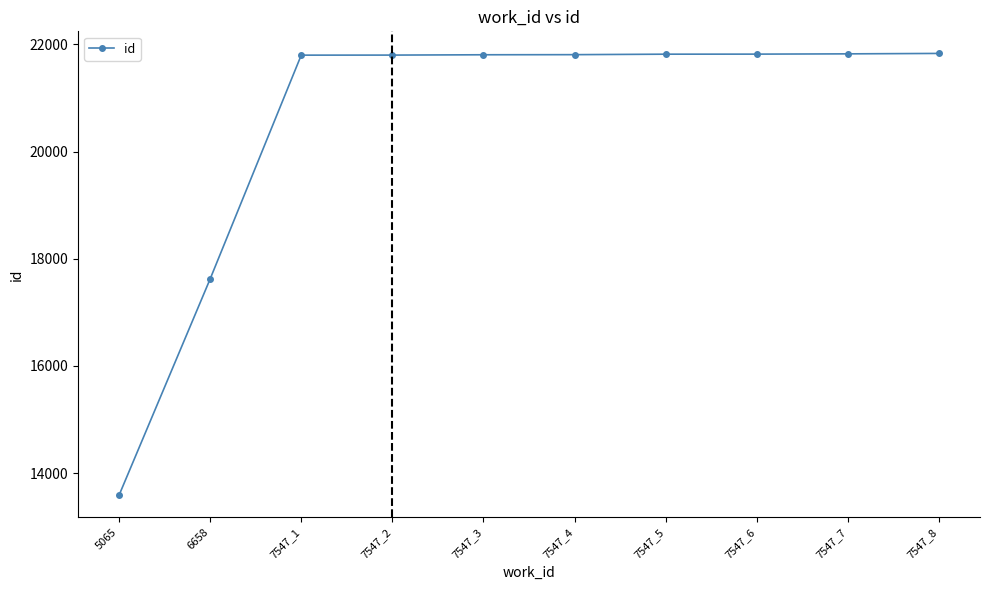

What is the change in value from 6658 to 7547_5?

+4195